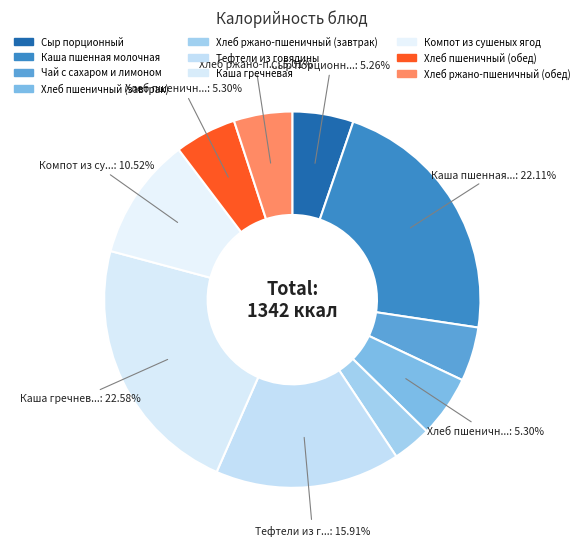

Which slice is the smallest?

Хлеб ржано-пшеничный (завтрак)